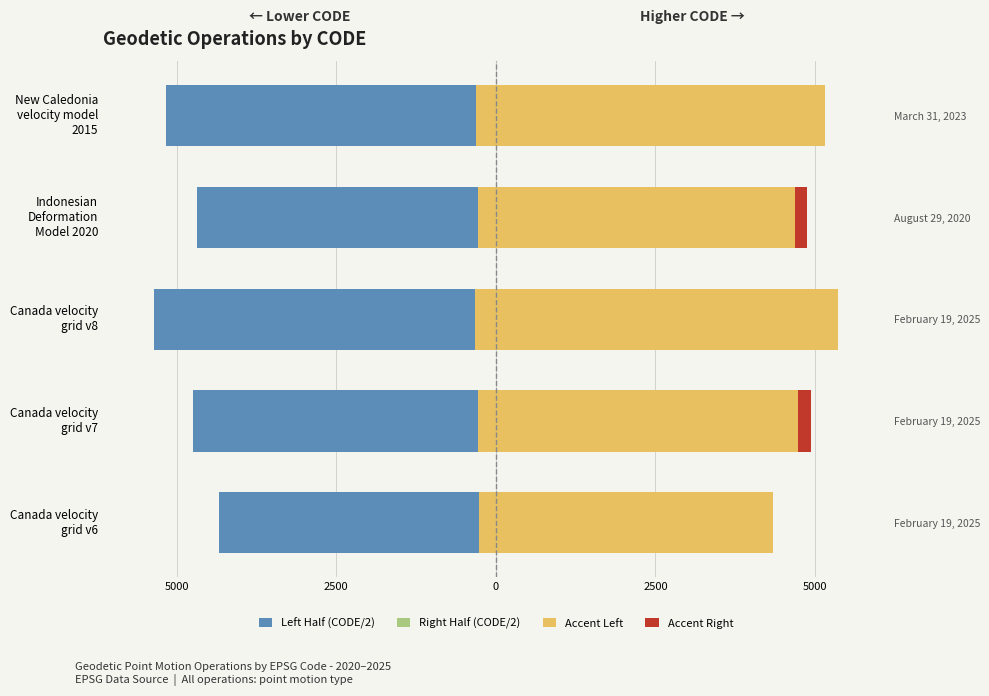

How many bars are there in total?

20